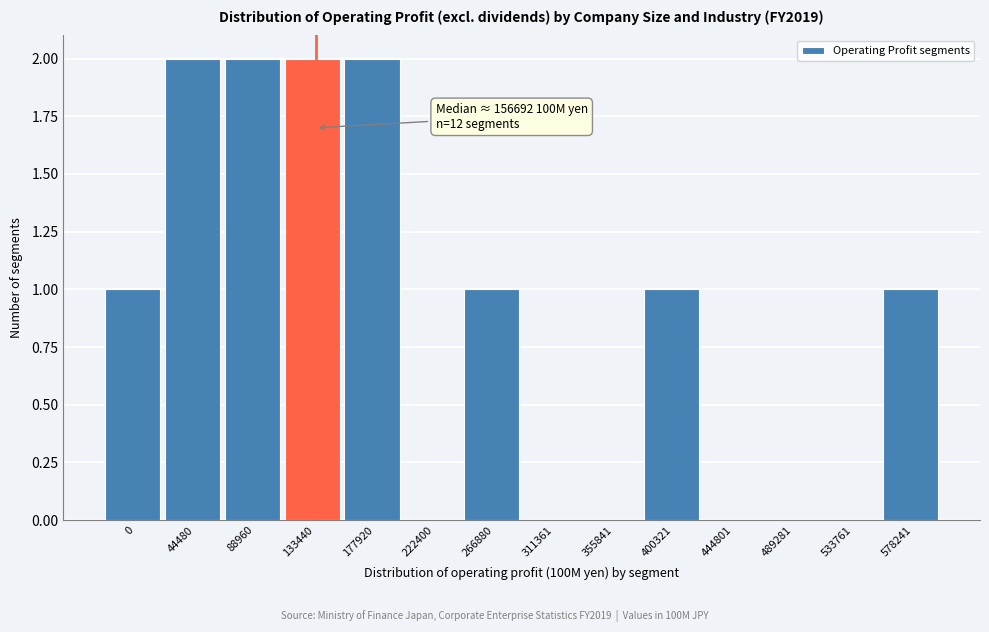

Reading right to left, transcribe all the data shown in this chart.

578241=1	533761=0	489281=0	444801=0	400321=1	355841=0	311361=0	266880=1	222400=0	177920=2	133440=2	88960=2	44480=2	0=1